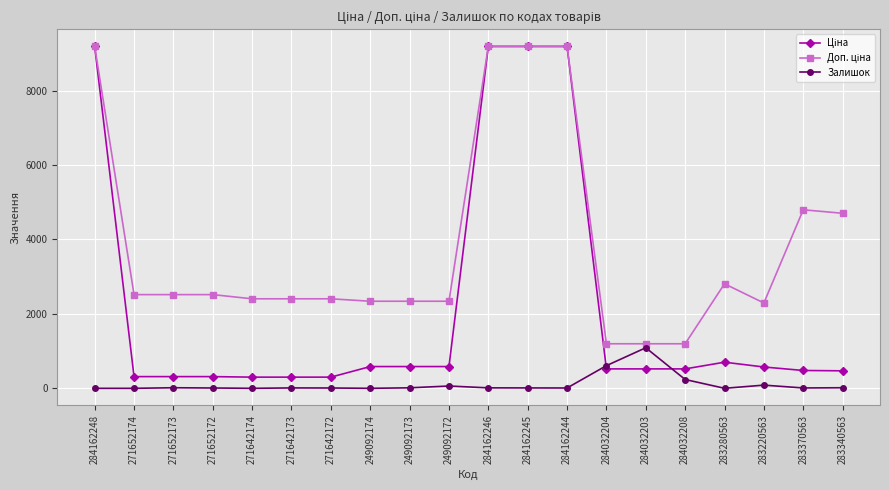

At how many categories does at least one series exceed 8152?

4